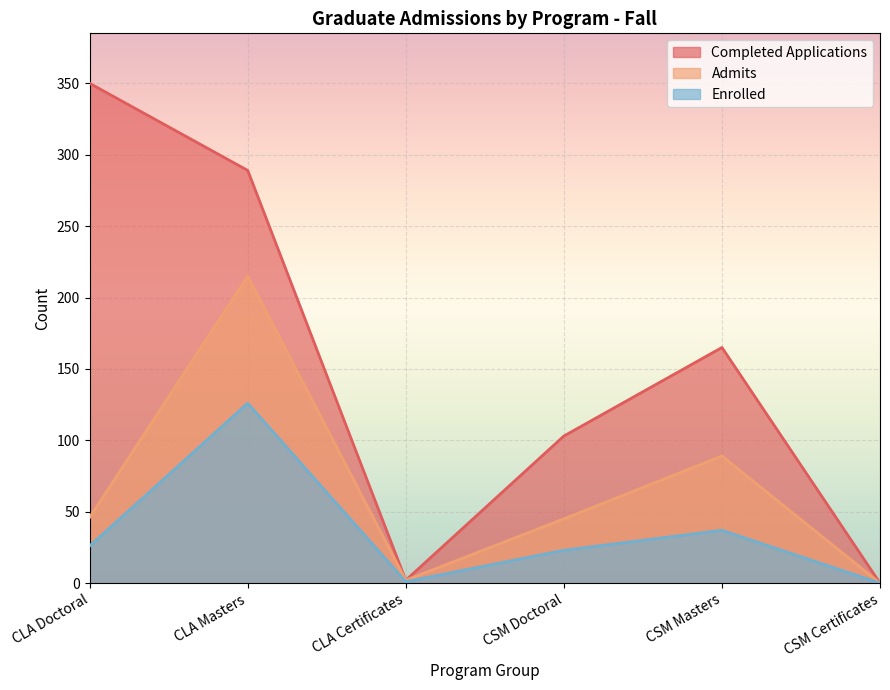

True or false: Admits and Completed Applications intersect in this chart.

False